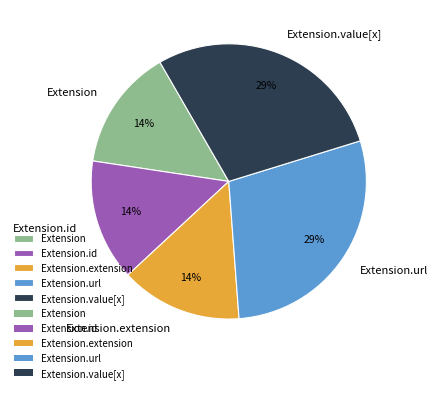

How many segments does this pie chart have?

5